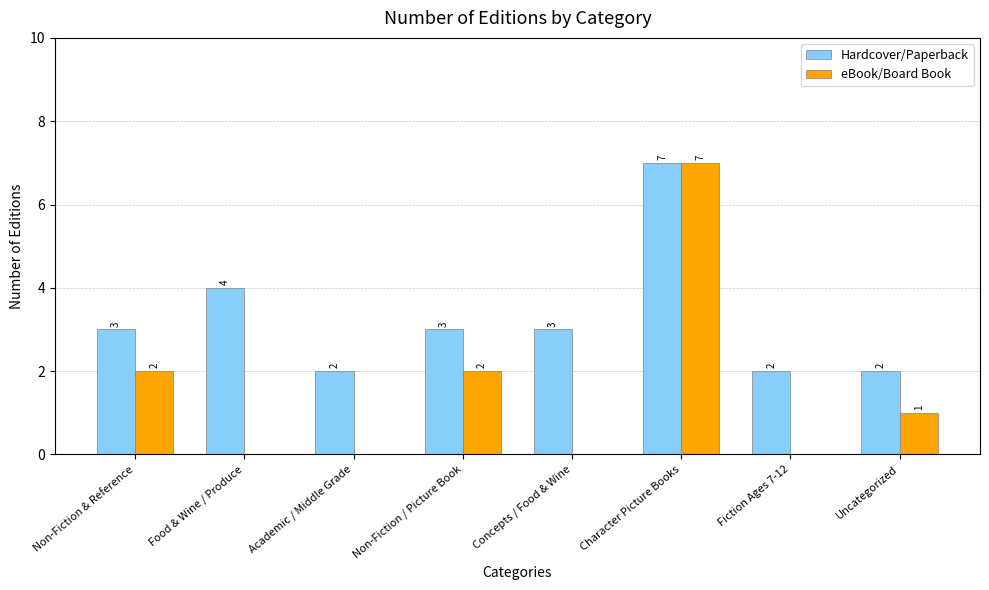

What is the sum of the Hardcover/Paperback values at Academic / Middle Grade and Character Picture Books?

9